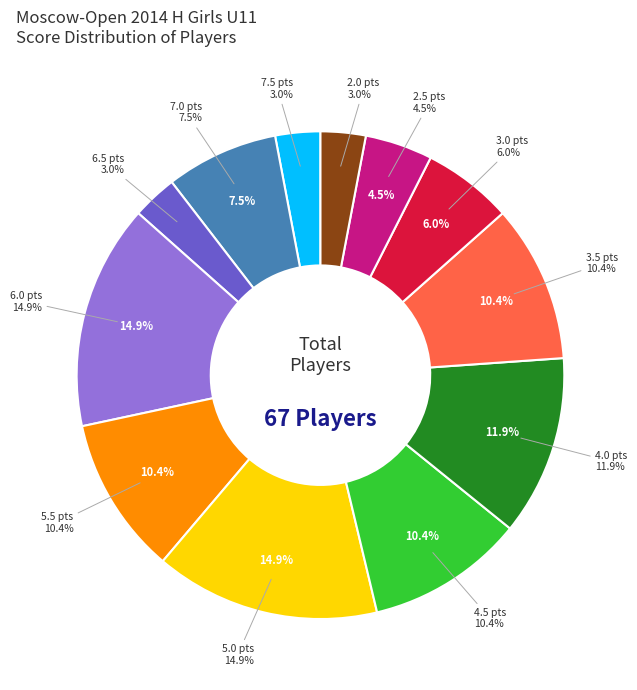

What is the change in value from 7.0 to 4.0?

+3